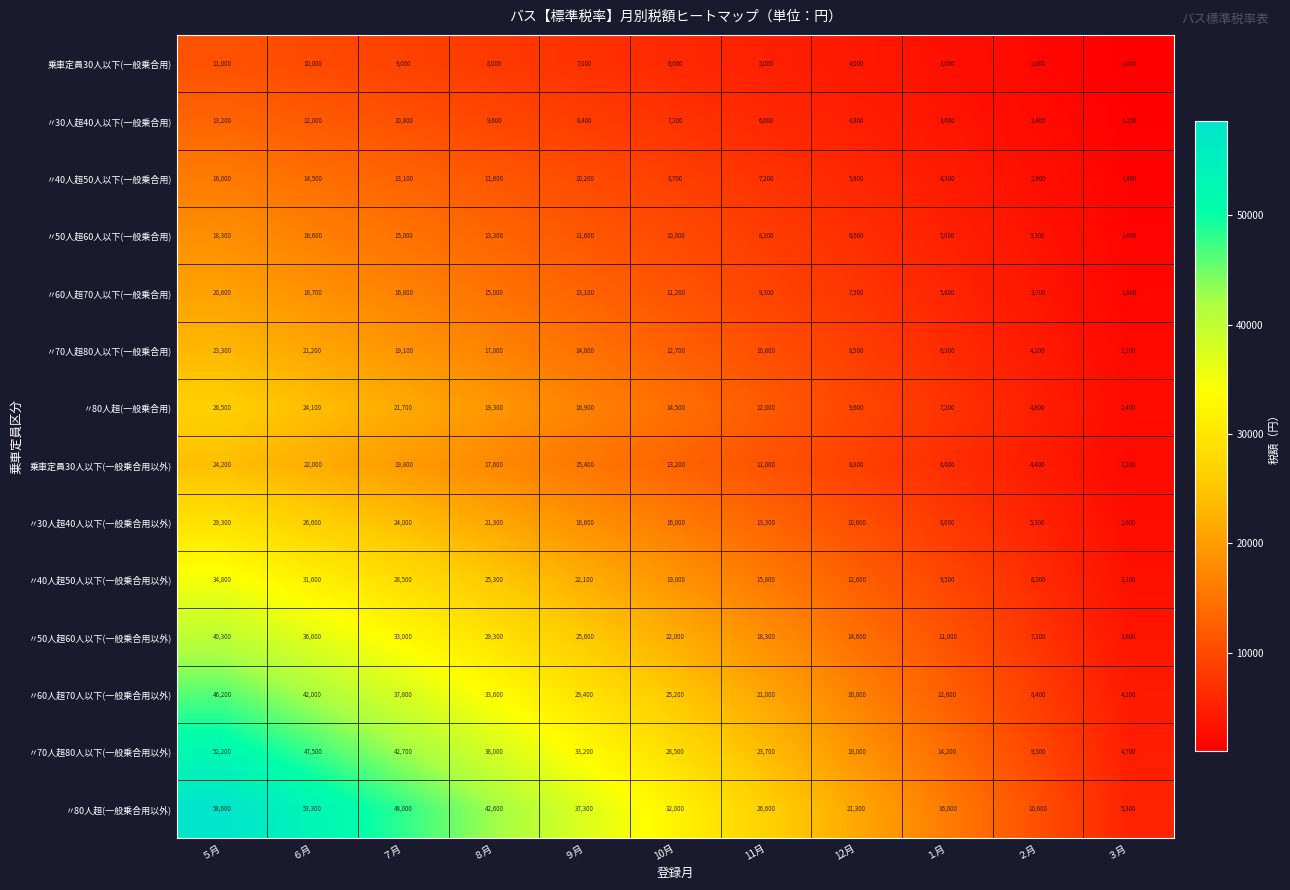

At which label is 〃60人超70人以下(一般乗合用) closest to 11200?

10月